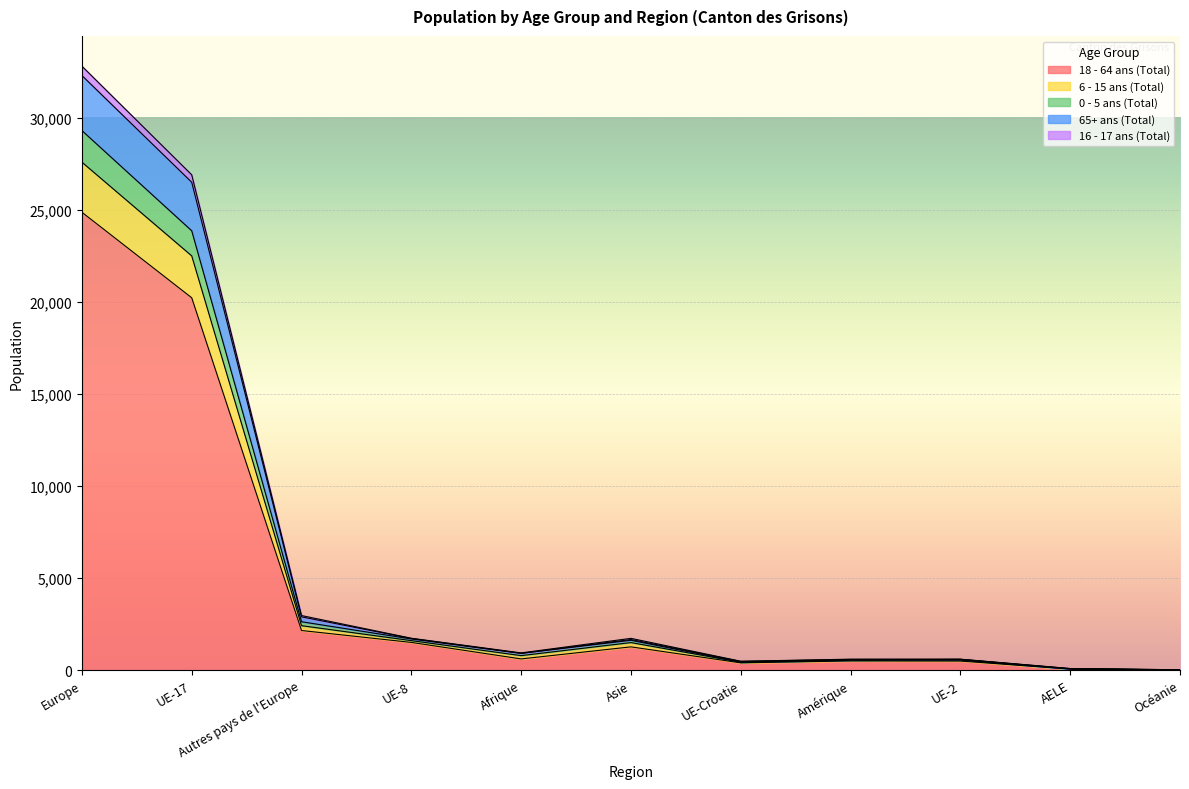

At which label does 18 - 64 ans (Total) reach its peak?

Europe